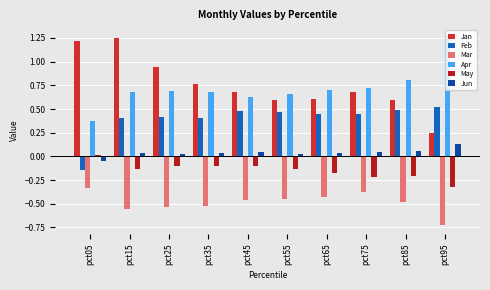

What is the sum of all Mar values?

-4.9